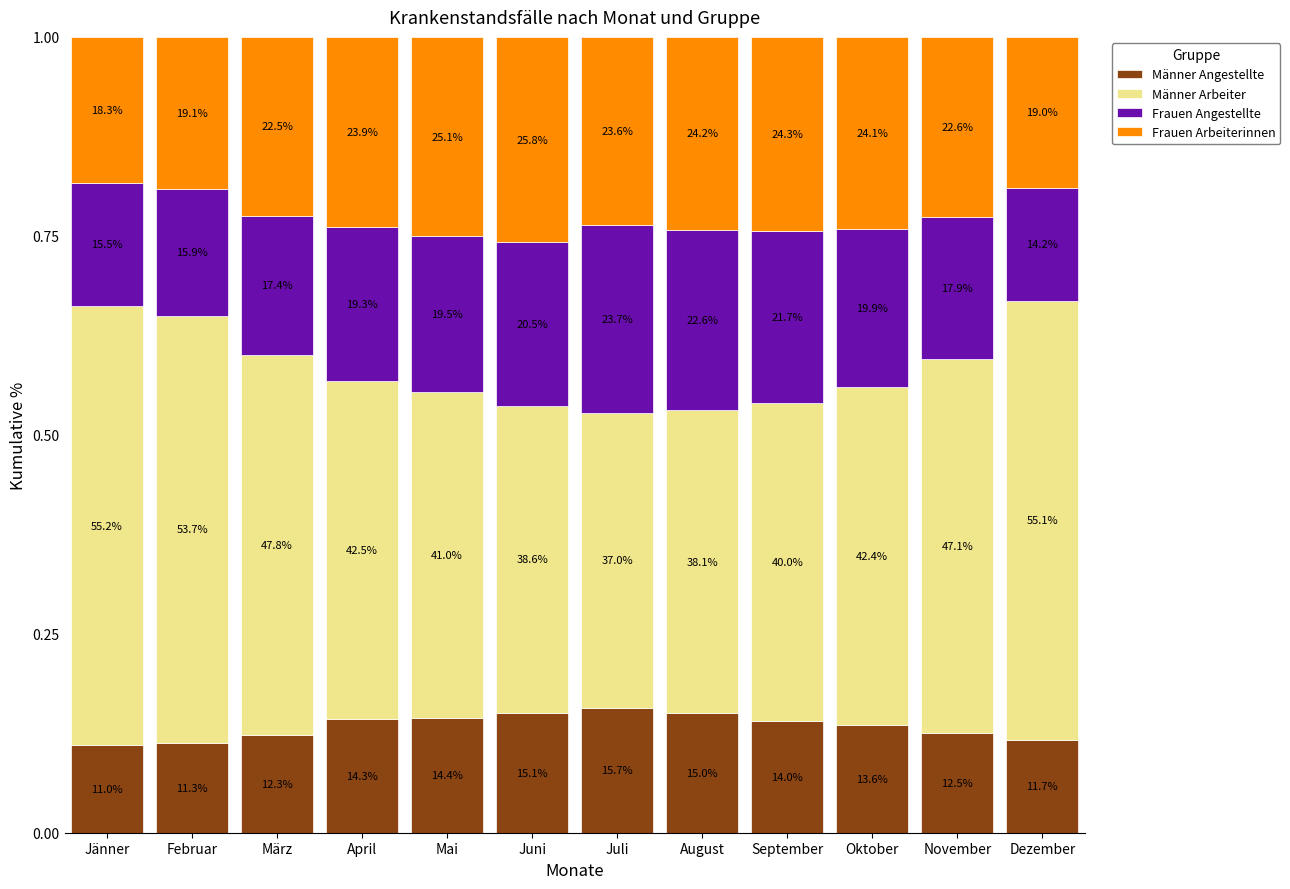

Count the Männer Arbeiter values in the range 0 to 1.

12